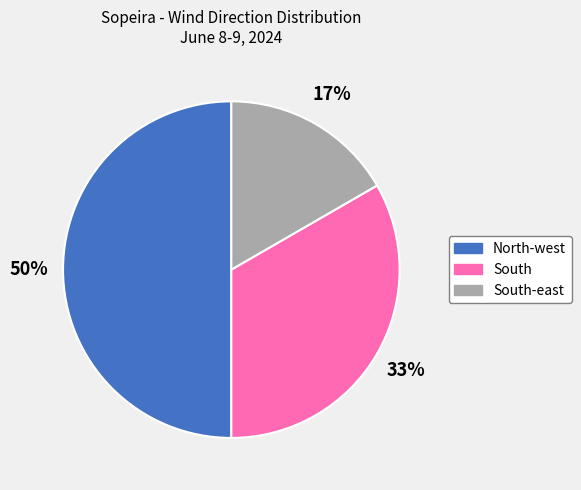

To the nearest percent, what is the difference between the largest and smallest slice percentages?

33%